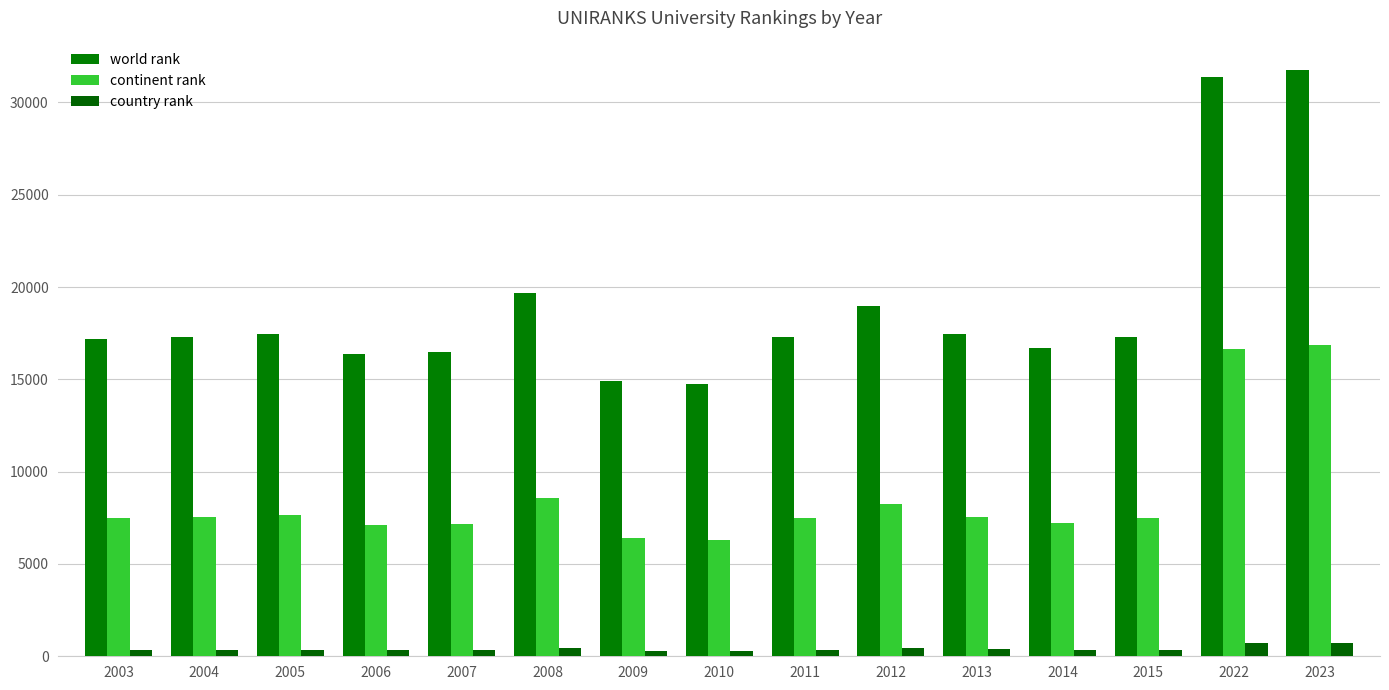

How many data points in continent rank are less than 7508?

7